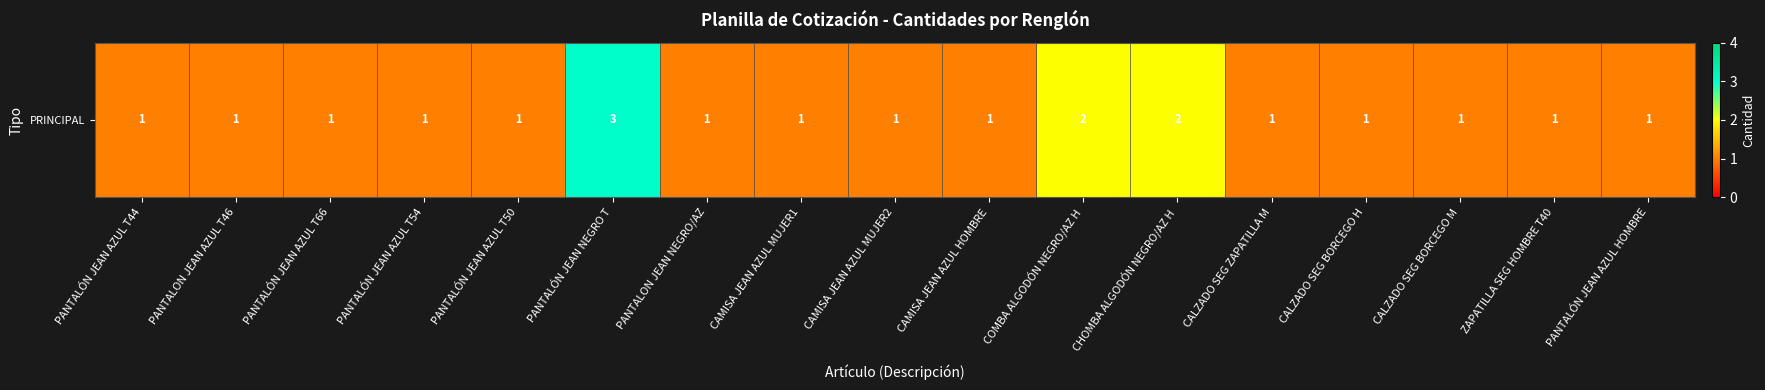

List the labels in order of value, smallest first.

PANTALÓN JEAN AZUL T44, PANTALON JEAN AZUL T46, PANTALÓN JEAN AZUL T66, PANTALÓN JEAN AZUL T54, PANTALÓN JEAN AZUL T50, PANTALON JEAN NEGRO/AZ, CAMISA JEAN AZUL MUJER1, CAMISA JEAN AZUL MUJER2, CAMISA JEAN AZUL HOMBRE, CALZADO SEG ZAPATILLA M, CALZADO SEG BORCEGO H, CALZADO SEG BORCEGO M, ZAPATILLA SEG HOMBRE T40, PANTALÓN JEAN AZUL HOMBRE, COMBA ALGODÓN NEGRO/AZ H, CHOMBA ALGODÓN NEGRO/AZ H, PANTALÓN JEAN NEGRO T